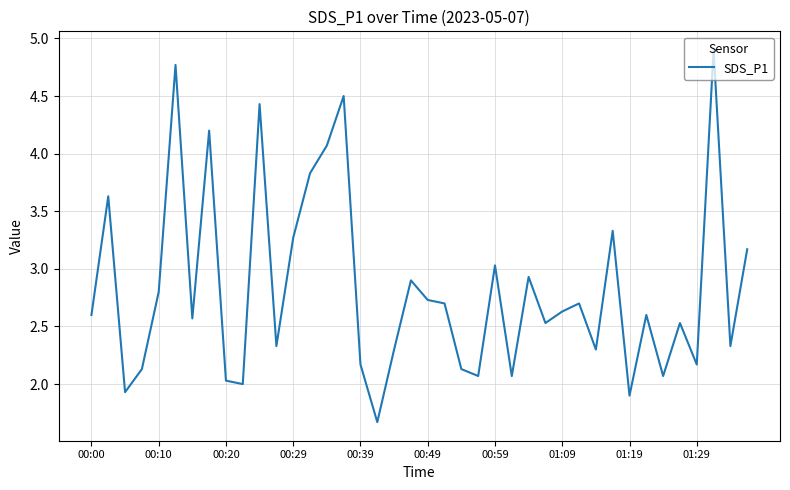

What is the smallest value displayed?

1.7